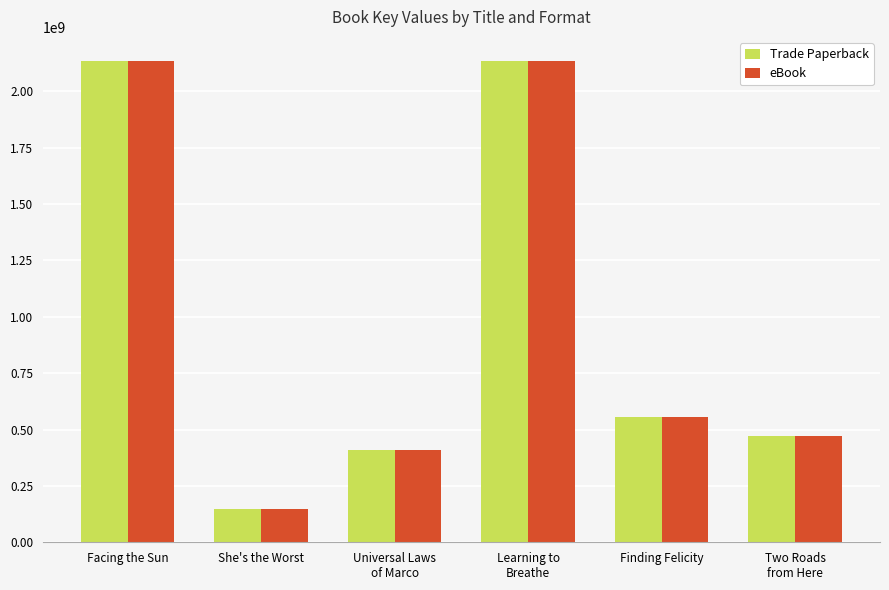

What are all the series names shown in the legend?

Trade Paperback, eBook